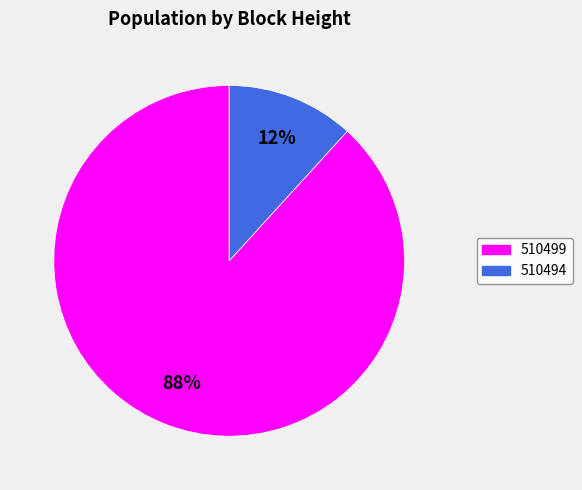

Do 510494 and 510499 together represent more than half of the pie?

Yes